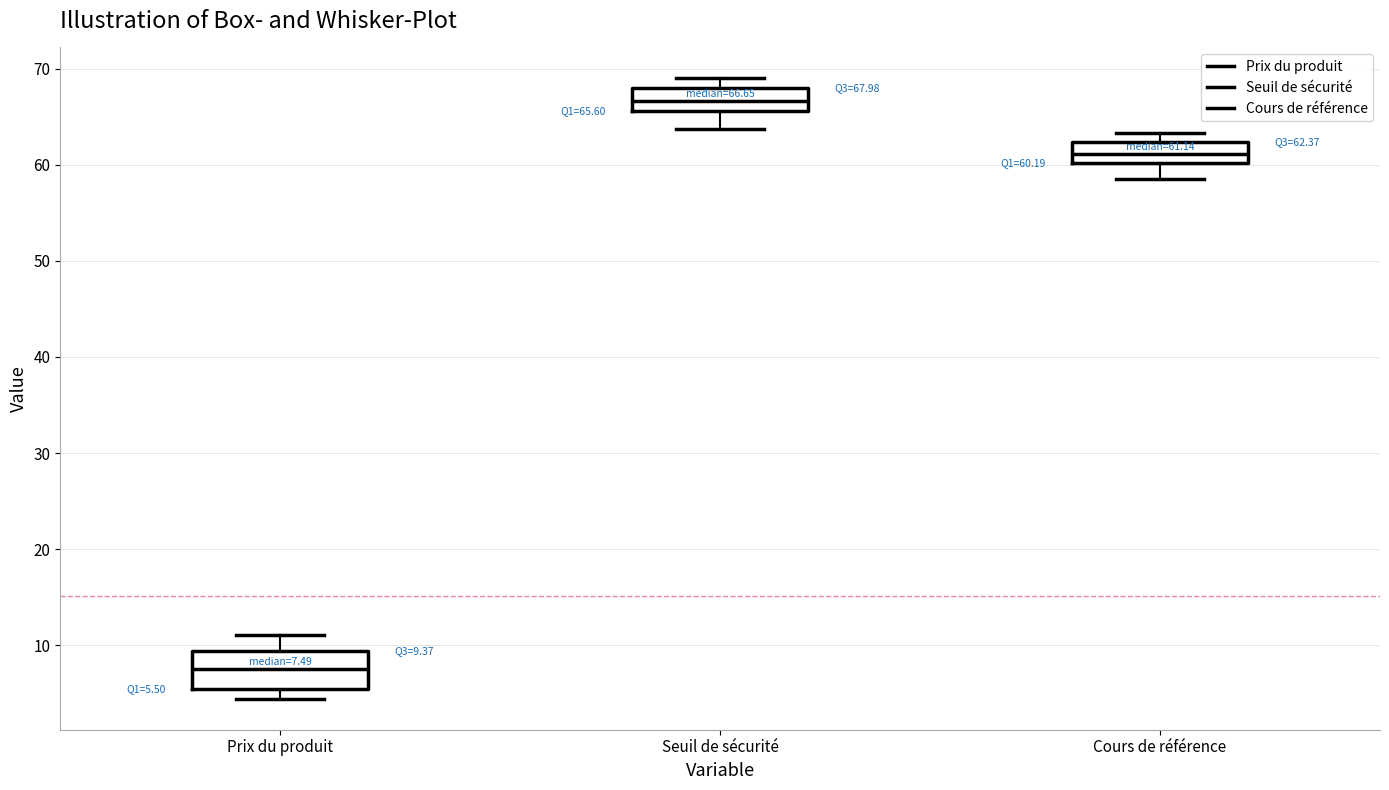

Which box has the highest median line?

Seuil de sécurité